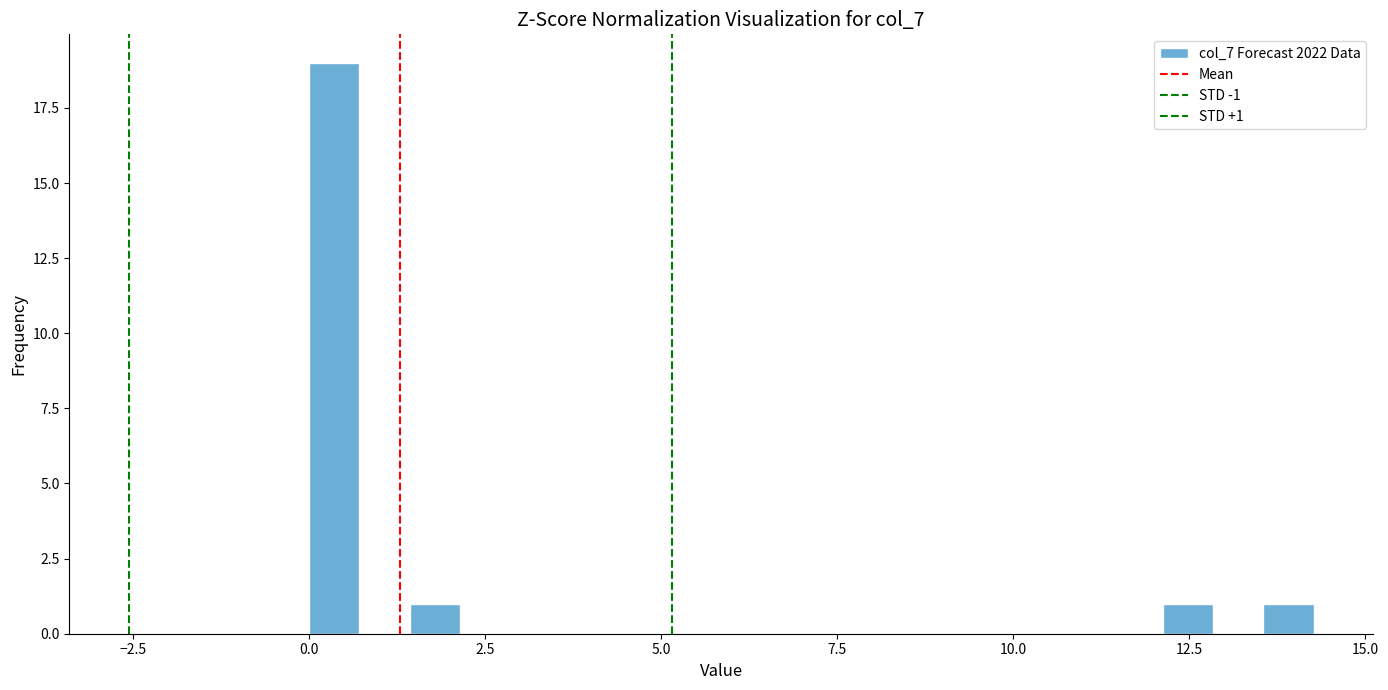

Around what value on the x-axis is the tallest bar? Give the approximate position of its centre, as read against the axis.

0.5